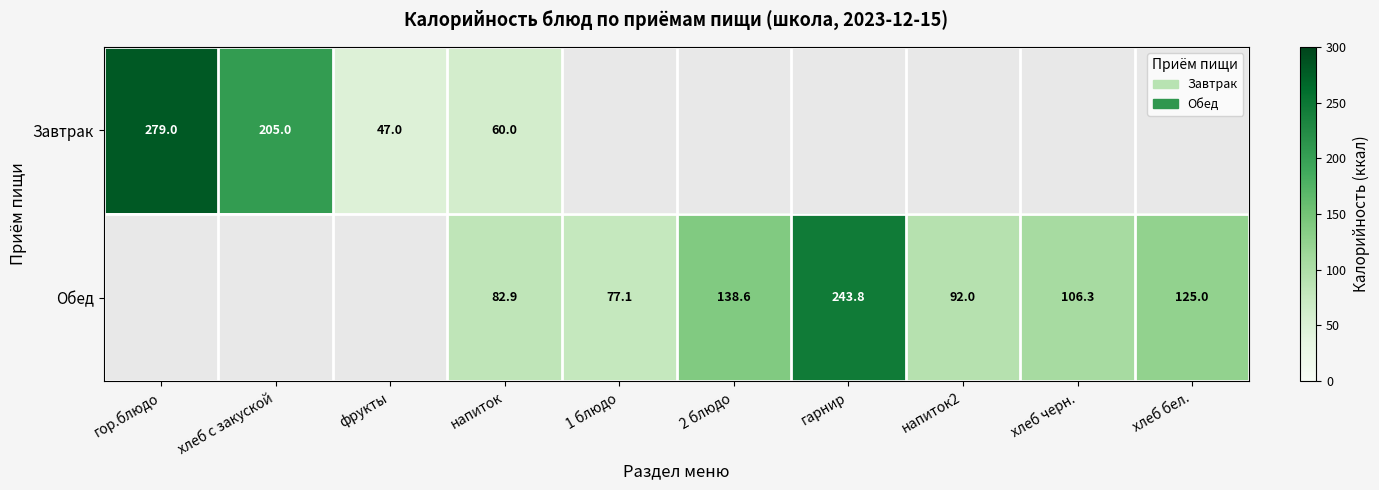

Rank the series at напиток from lowest to highest value.

Завтрак, Обед